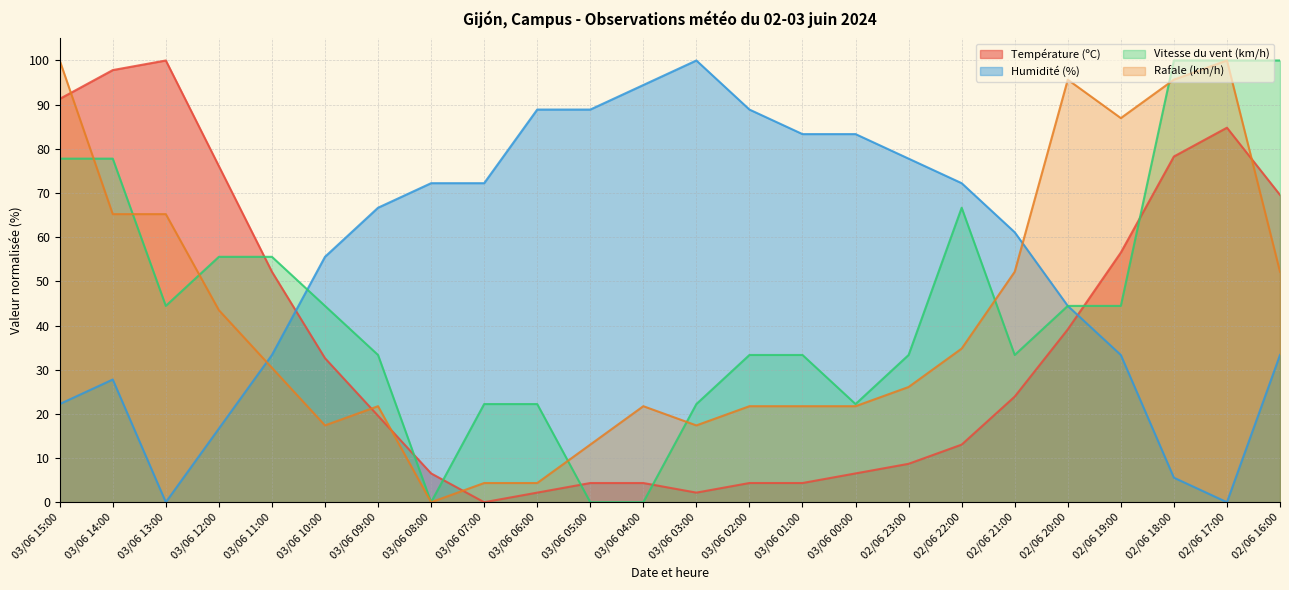

Reading left to right, extract all data points from this chart.

Température (ºC): 03/06 15:00=91.3	03/06 14:00=97.8	03/06 13:00=100.0	03/06 12:00=76.1	03/06 11:00=52.2	03/06 10:00=32.6	03/06 09:00=19.6	03/06 08:00=6.5	03/06 07:00=0.0	03/06 06:00=2.2	03/06 05:00=4.3	03/06 04:00=4.3	03/06 03:00=2.2	03/06 02:00=4.3	03/06 01:00=4.3	03/06 00:00=6.5	02/06 23:00=8.7	02/06 22:00=13.0	02/06 21:00=23.9	02/06 20:00=39.1	02/06 19:00=56.5	02/06 18:00=78.3	02/06 17:00=84.8	02/06 16:00=69.6
Humidité (%): 03/06 15:00=22.2	03/06 14:00=27.8	03/06 13:00=0.0	03/06 12:00=16.7	03/06 11:00=33.3	03/06 10:00=55.6	03/06 09:00=66.7	03/06 08:00=72.2	03/06 07:00=72.2	03/06 06:00=88.9	03/06 05:00=88.9	03/06 04:00=94.4	03/06 03:00=100.0	03/06 02:00=88.9	03/06 01:00=83.3	03/06 00:00=83.3	02/06 23:00=77.8	02/06 22:00=72.2	02/06 21:00=61.1	02/06 20:00=44.4	02/06 19:00=33.3	02/06 18:00=5.6	02/06 17:00=0.0	02/06 16:00=33.3
Vitesse du vent (km/h): 03/06 15:00=77.8	03/06 14:00=77.8	03/06 13:00=44.4	03/06 12:00=55.6	03/06 11:00=55.6	03/06 10:00=44.4	03/06 09:00=33.3	03/06 08:00=0.0	03/06 07:00=22.2	03/06 06:00=22.2	03/06 05:00=0.0	03/06 04:00=0.0	03/06 03:00=22.2	03/06 02:00=33.3	03/06 01:00=33.3	03/06 00:00=22.2	02/06 23:00=33.3	02/06 22:00=66.7	02/06 21:00=33.3	02/06 20:00=44.4	02/06 19:00=44.4	02/06 18:00=100.0	02/06 17:00=100.0	02/06 16:00=100.0
Rafale (km/h): 03/06 15:00=100.0	03/06 14:00=65.2	03/06 13:00=65.2	03/06 12:00=43.5	03/06 11:00=30.4	03/06 10:00=17.4	03/06 09:00=21.7	03/06 08:00=0.0	03/06 07:00=4.3	03/06 06:00=4.3	03/06 05:00=13.0	03/06 04:00=21.7	03/06 03:00=17.4	03/06 02:00=21.7	03/06 01:00=21.7	03/06 00:00=21.7	02/06 23:00=26.1	02/06 22:00=34.8	02/06 21:00=52.2	02/06 20:00=95.7	02/06 19:00=87.0	02/06 18:00=95.7	02/06 17:00=100.0	02/06 16:00=52.2